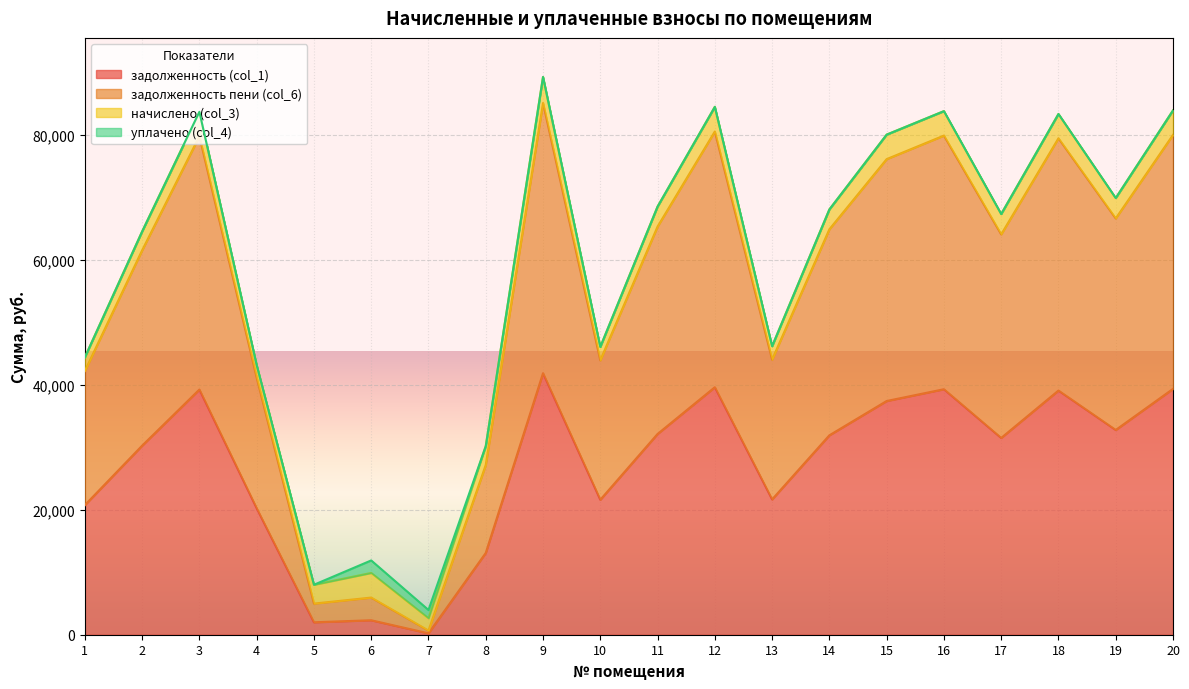

What is the total value across all series at 19?

69926.2